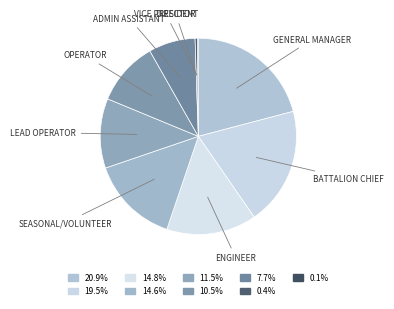

Rank the categories by value from lowest to highest.

President, Vice President, Director, Admin Assistant, Operator, Lead Operator, Seasonal/Volunteer, Engineer, Battalion Chief, General Manager